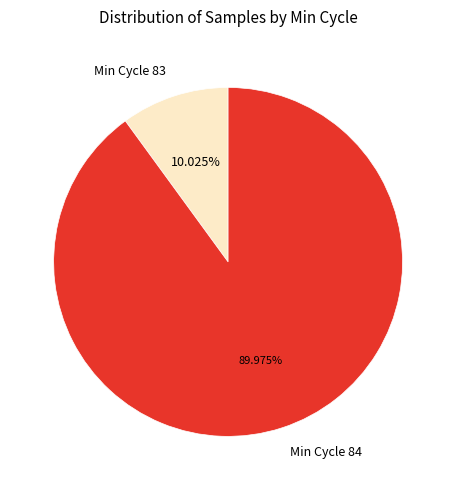

Between Min Cycle 84 and Min Cycle 83, which is larger?

Min Cycle 84